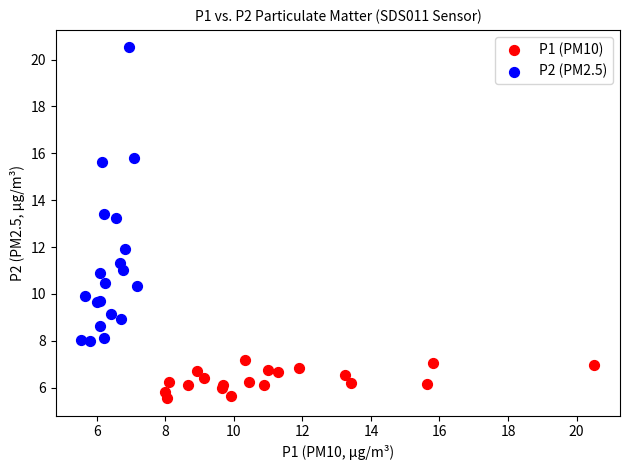

Which series reaches the minimum Y coordinate?

P1 (PM10)